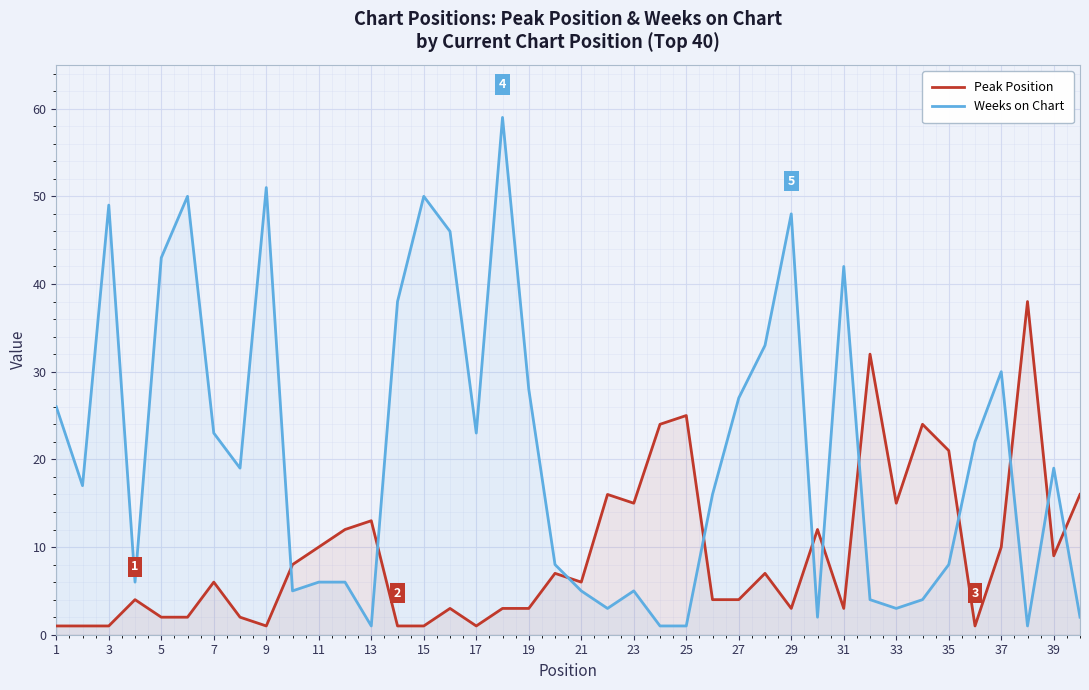

How many lines are shown in the chart?

2